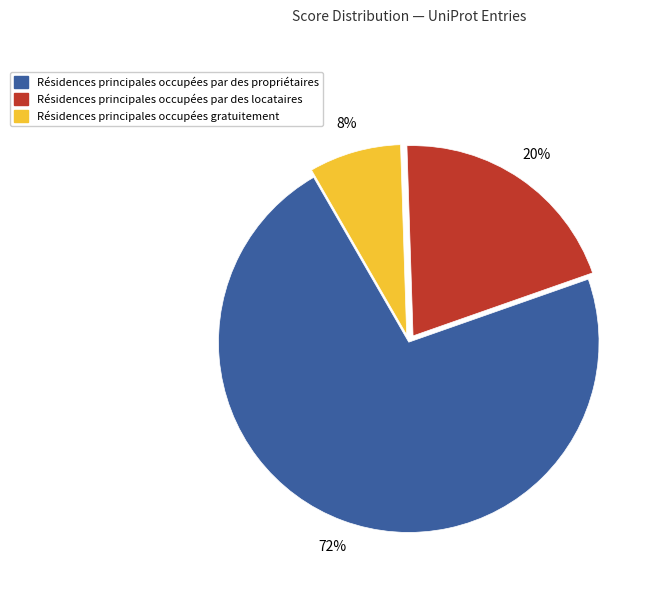

Rank the categories by value from lowest to highest.

Résidences principales occupées gratuitement, Résidences principales occupées par des locataires, Résidences principales occupées par des propriétaires